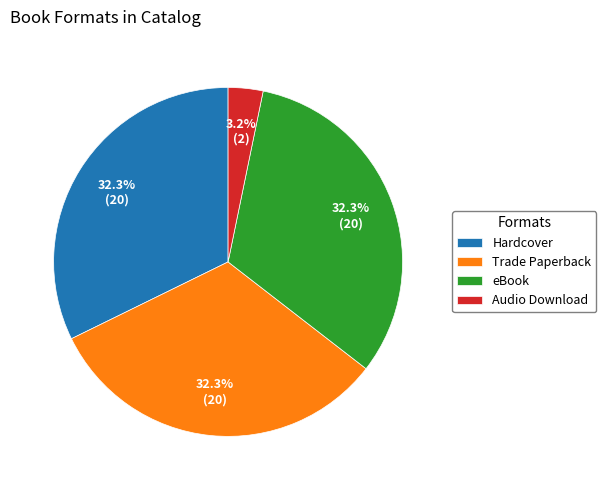

What is the total percentage of Trade Paperback and Audio Download?

35.5%